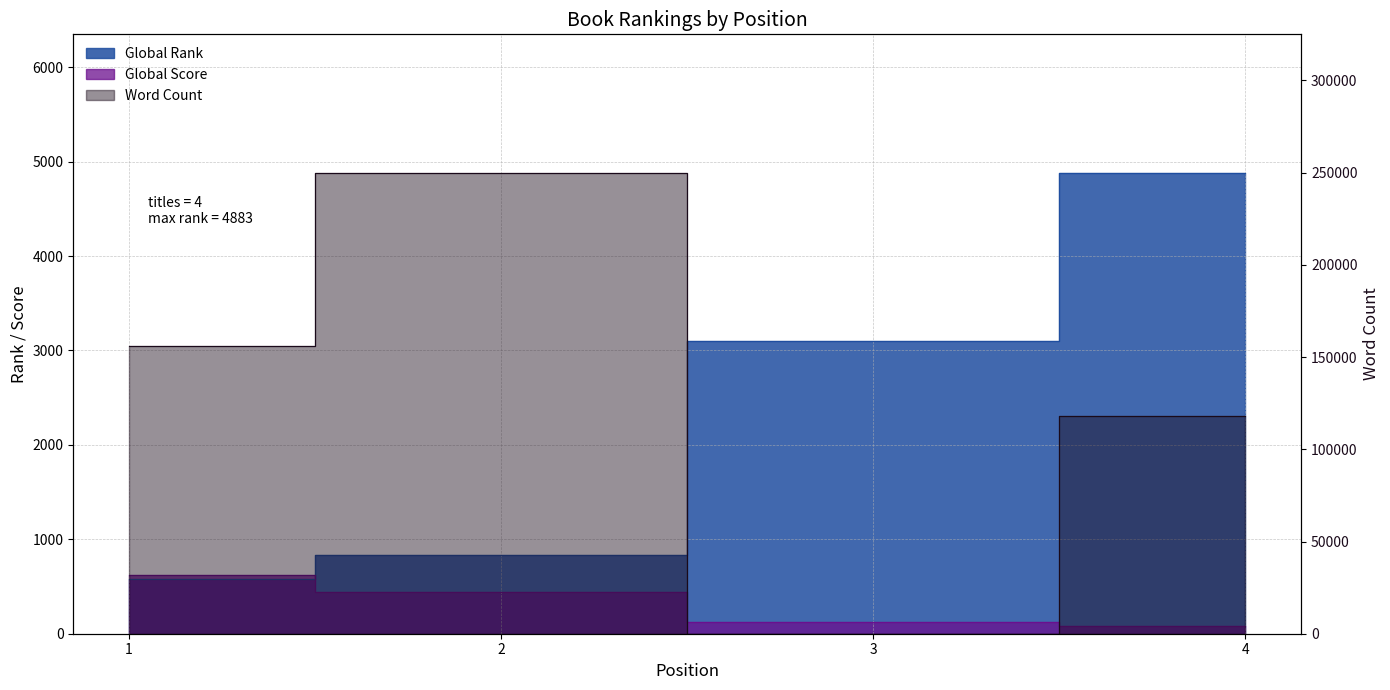

At which category is the sum across all series the highest?

2